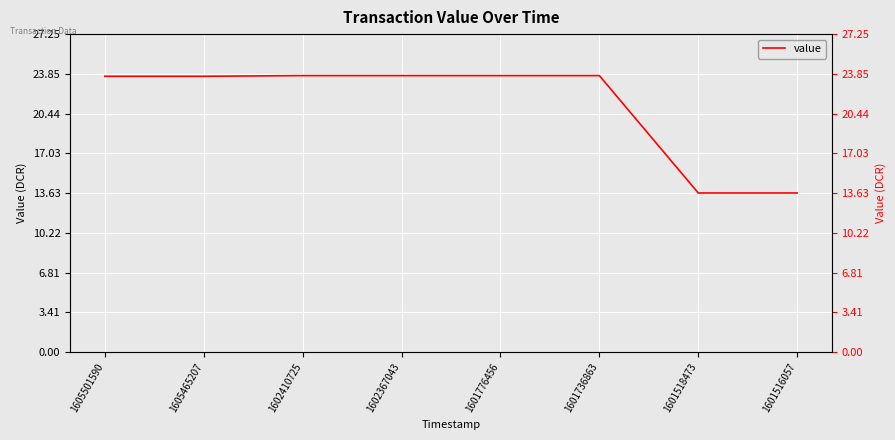

Rank the categories by value from lowest to highest.

1601518473, 1601516057, 1605501590, 1605465207, 1602410725, 1602367043, 1601776456, 1601736863